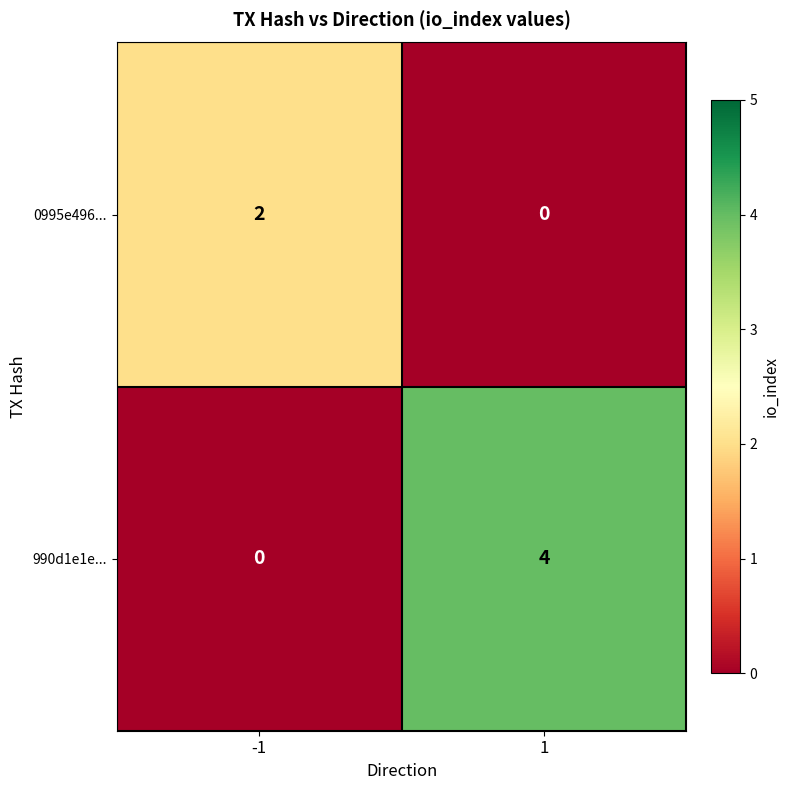

Which series has the largest range (max minus min)?

990d1e1e...